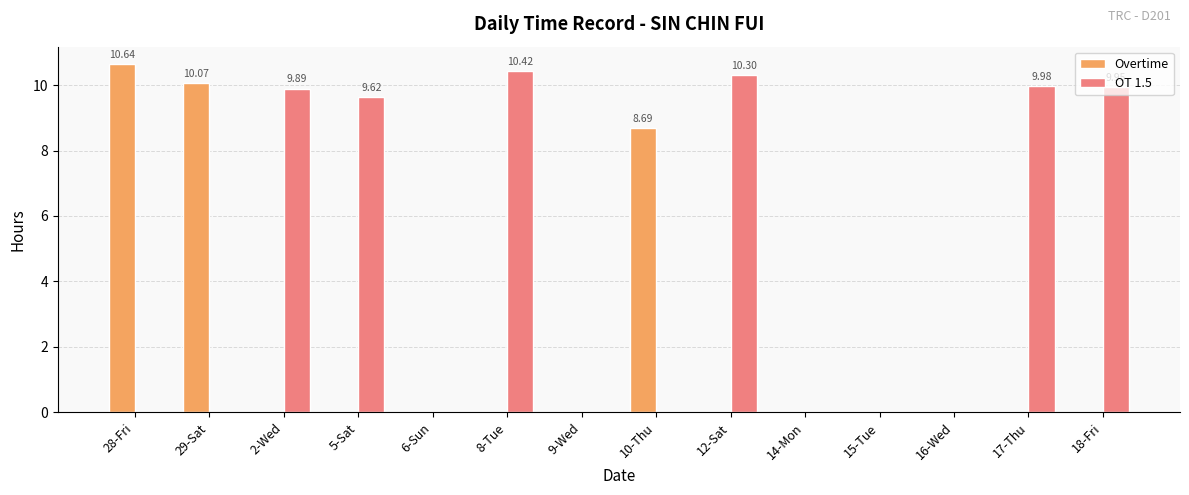

What is the average value of the Overtime series?

2.1